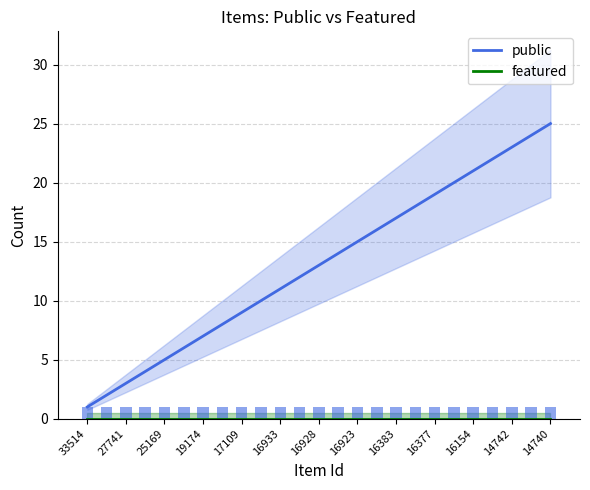

What is the greatest value displayed?

25